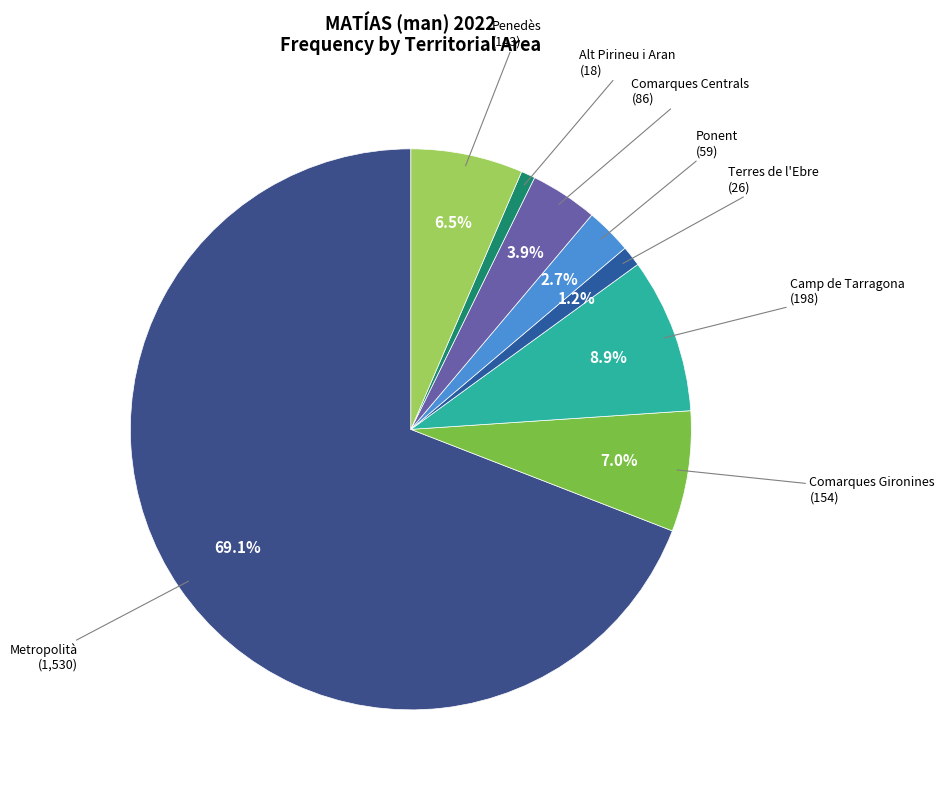

Is there any slice that represents more than half of the pie?

Yes